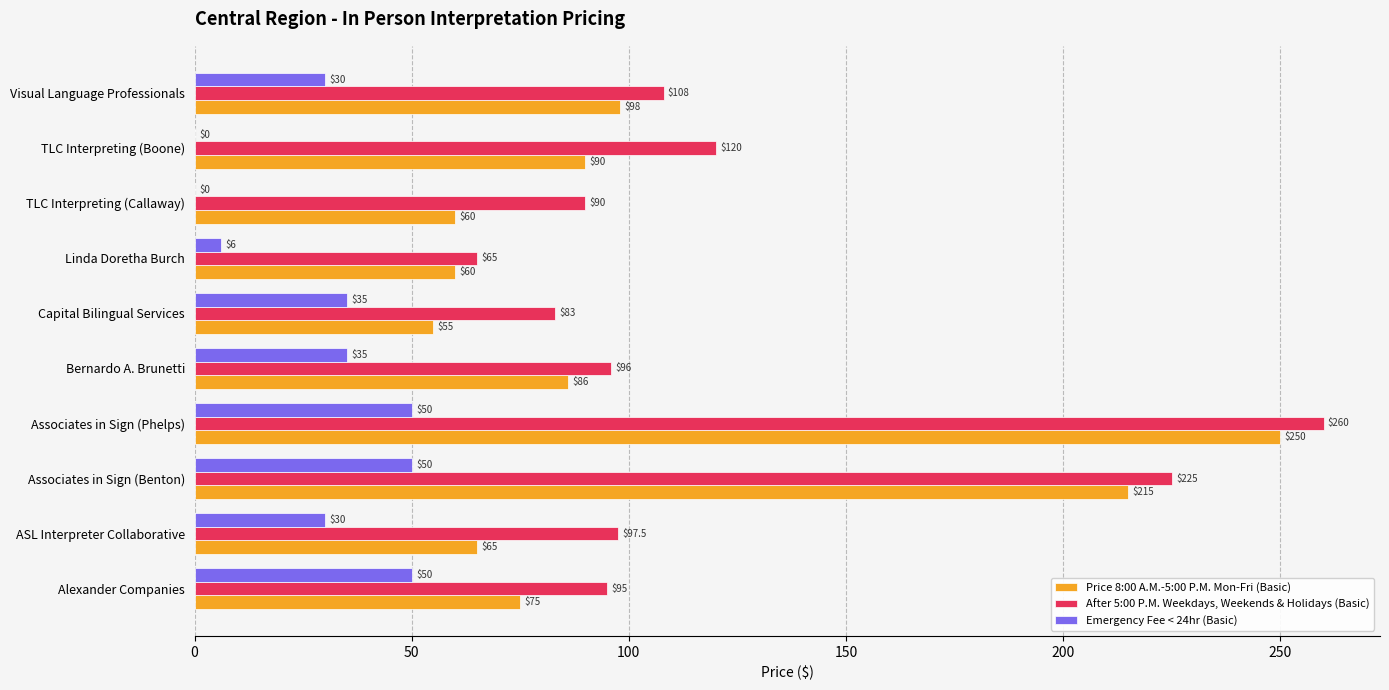

Where is After 5:00 P.M. Weekdays, Weekends & Holidays (Basic) nearest to the value 162?

TLC Interpreting (Boone)